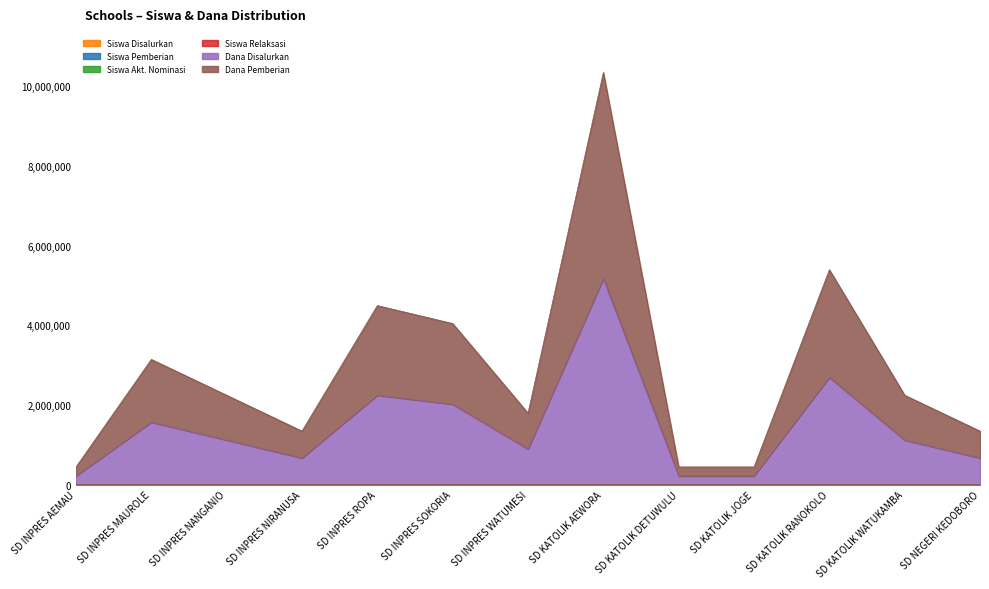

Count the number of categories in the chart.

13